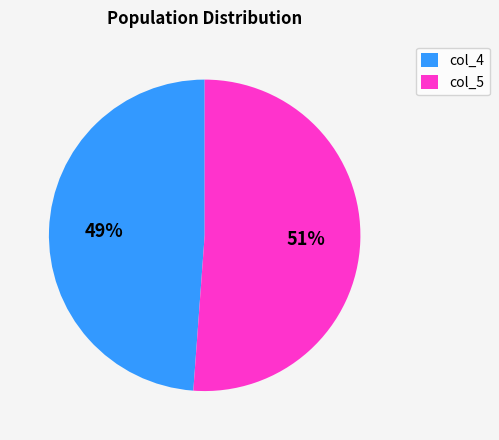

Which slice is the largest?

col_5